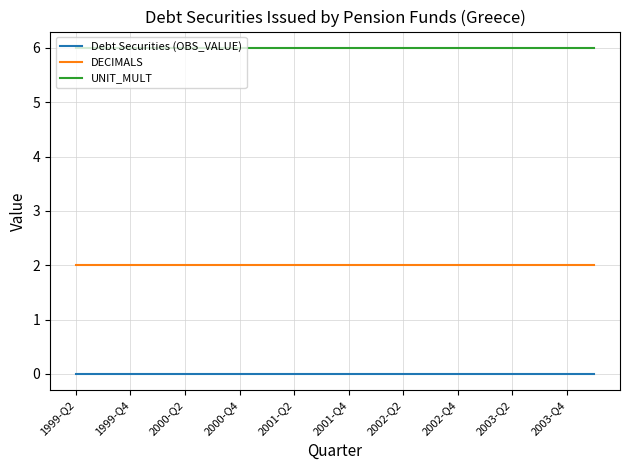

Rank the series by their average value, from highest to lowest.

UNIT_MULT, DECIMALS, Debt Securities (OBS_VALUE)